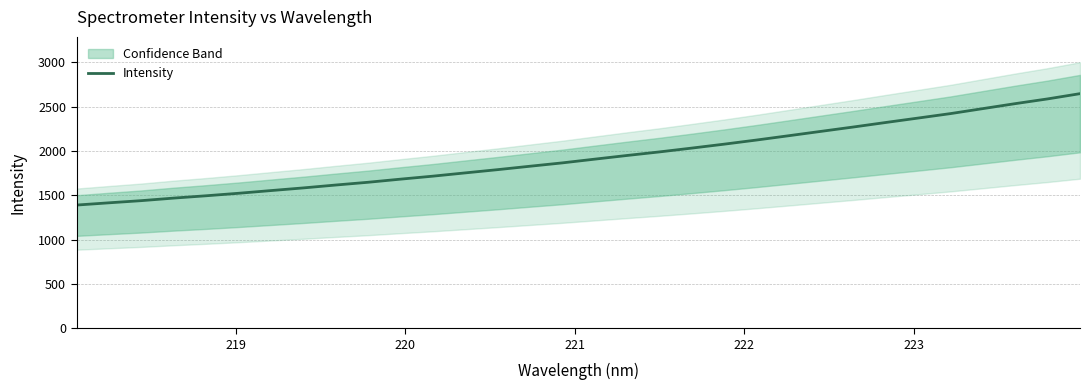

True or false: there are more than 2 points higher than both neighbors.

False